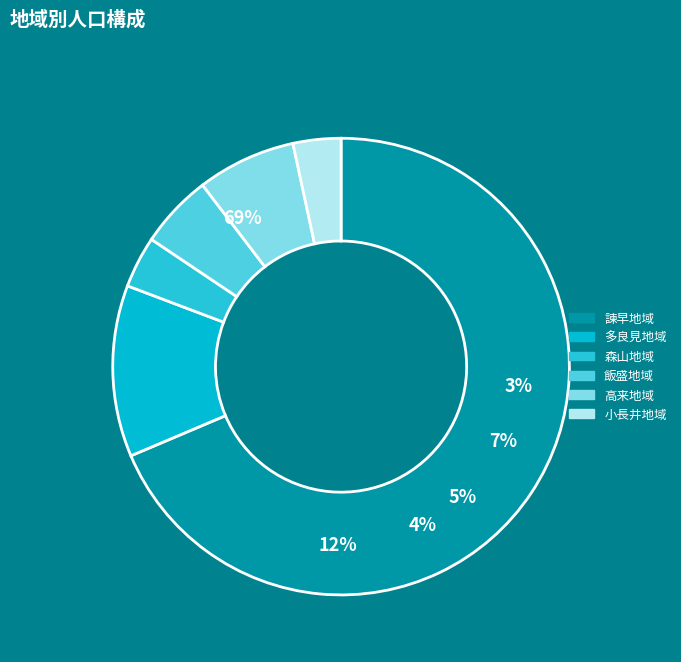

The 諫早地域 slice represents 69% of the pie. True or false?

True